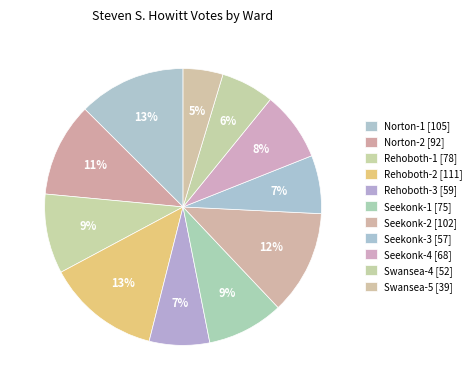

How many slices are in this pie chart?

11